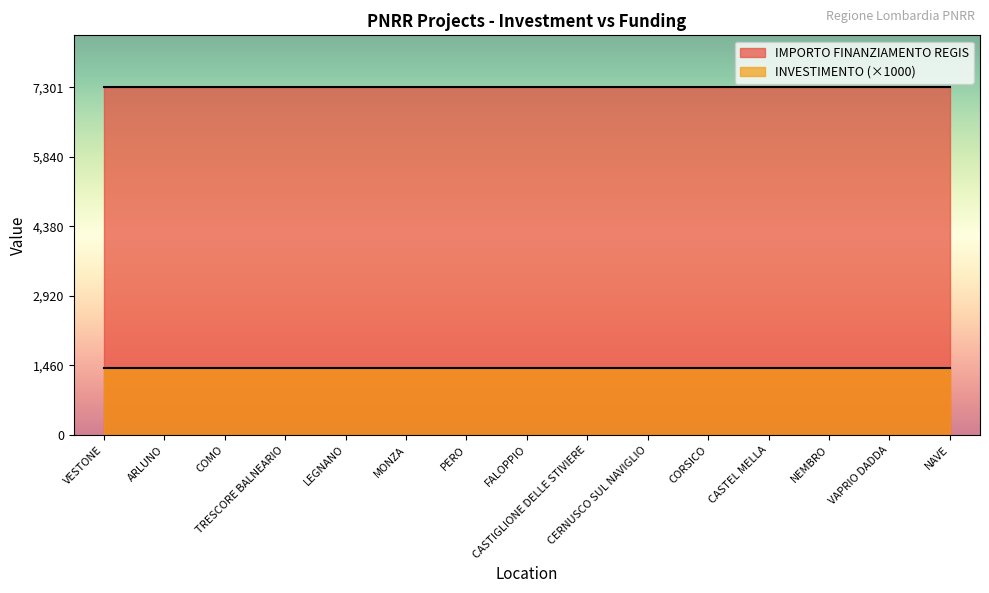

Where is IMPORTO FINANZIAMENTO REGIS nearest to the value 7301?

VESTONE